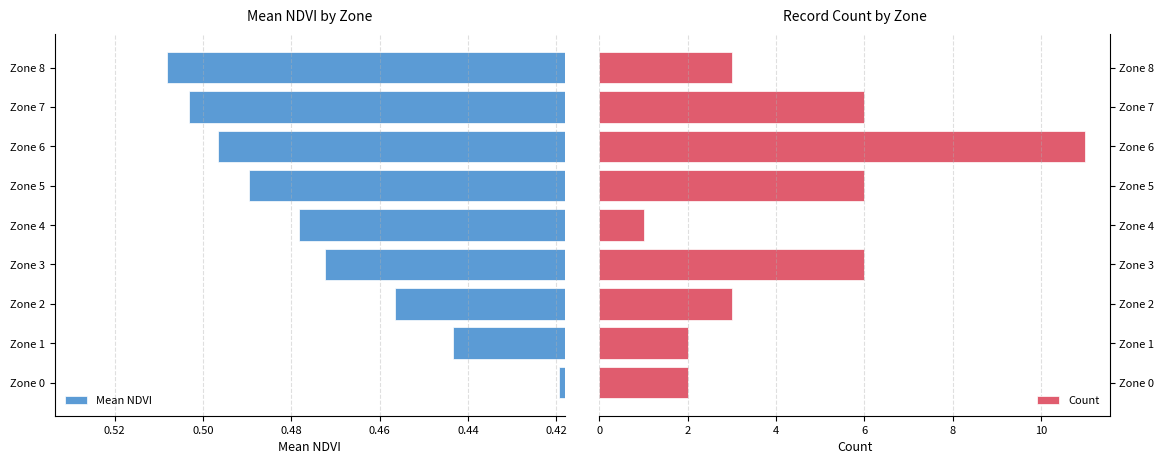

How many Mean NDVI values are between 0 and 1?

9